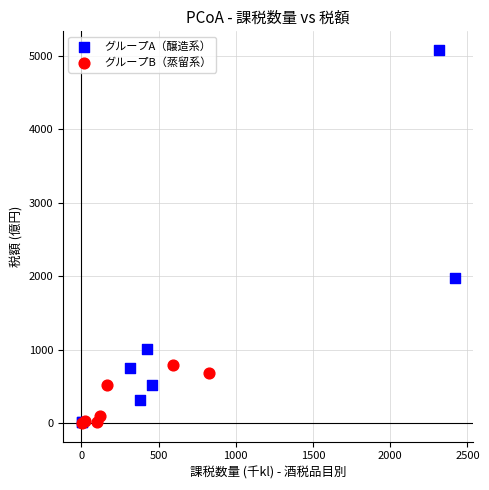

Which series has the widest spread of Y values?

グループA（醸造系）